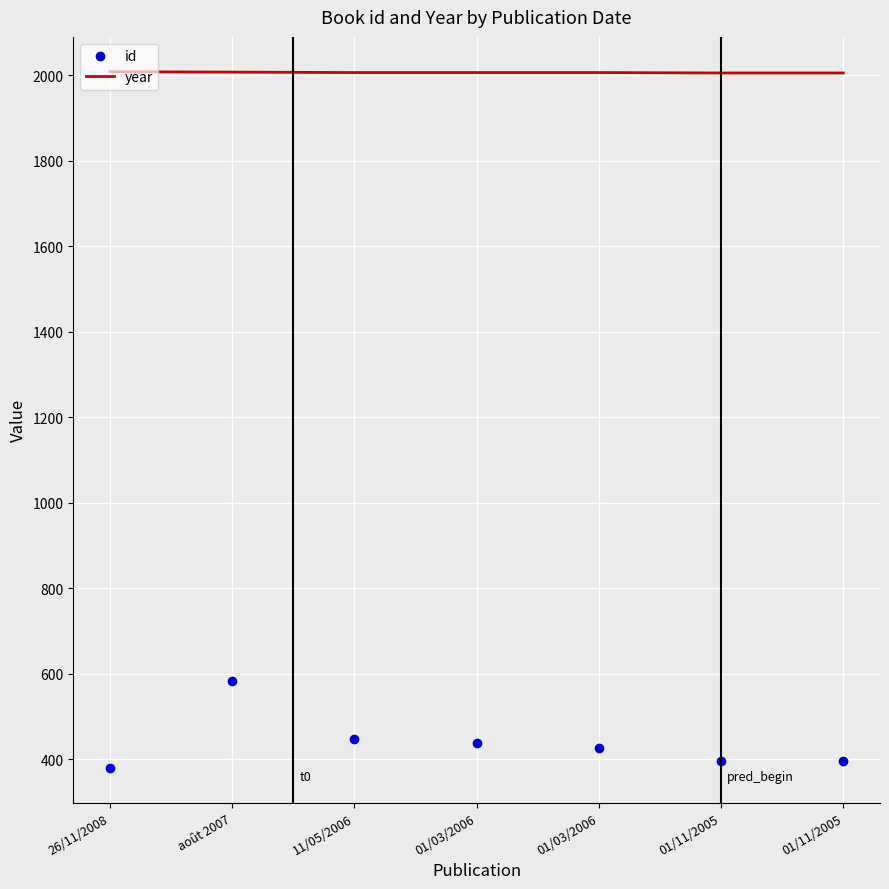

True or false: id and year intersect in this chart.

False